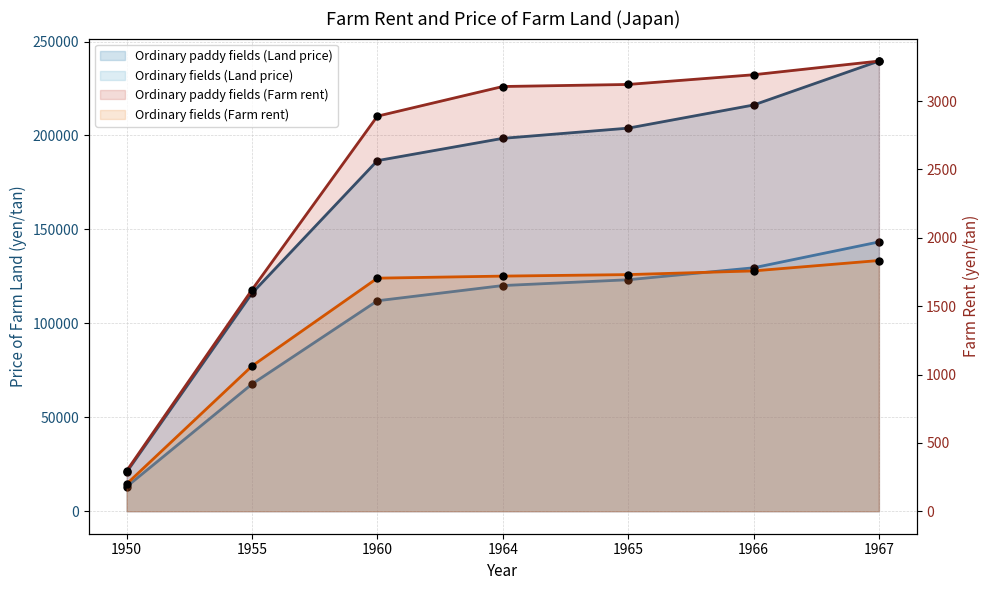

Which series contains the lowest Y value?

Ordinary fields (Farm rent)